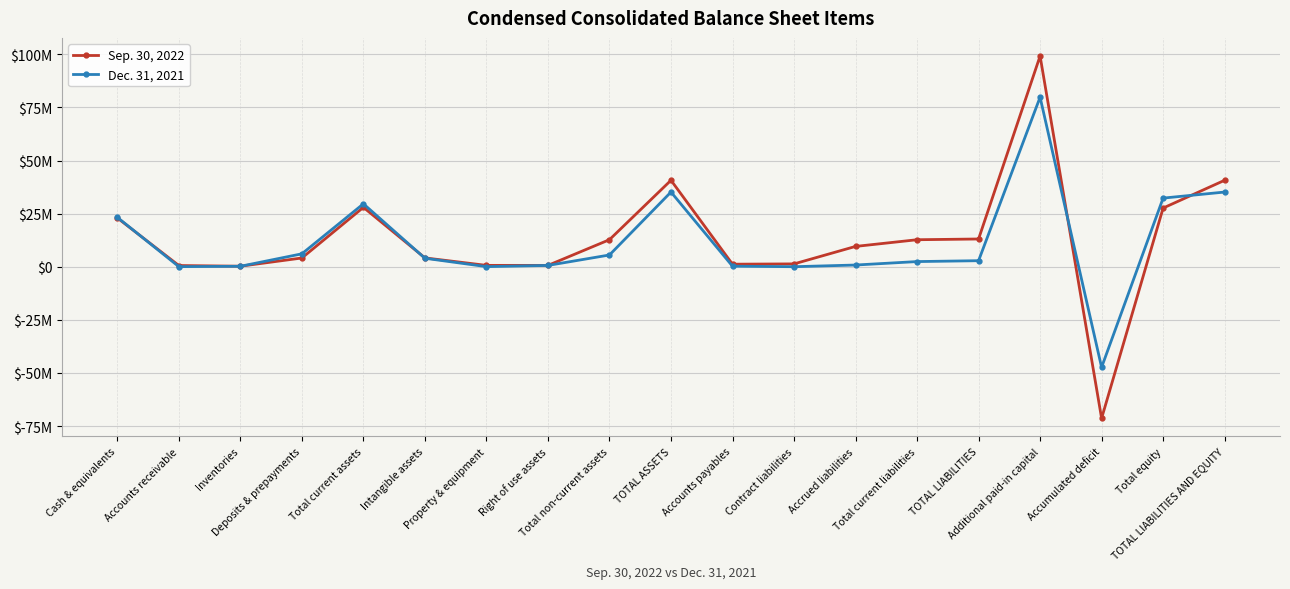

How many times do Sep. 30, 2022 and Dec. 31, 2021 cross each other?

5